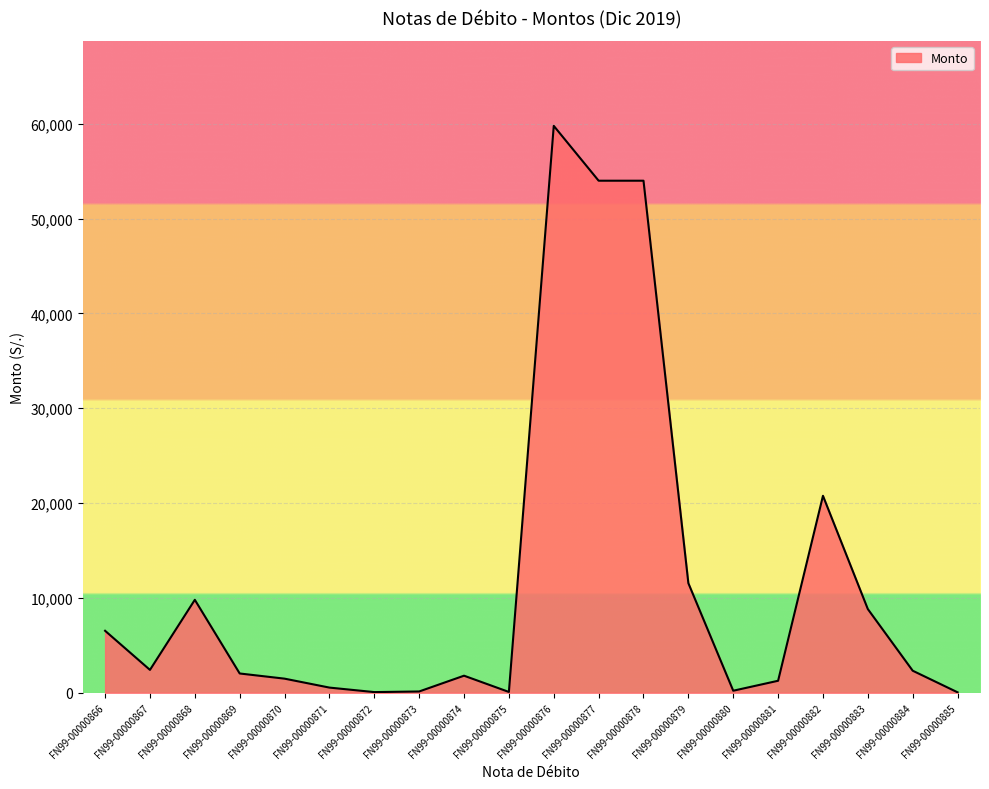

Is it true that the value at FN99-00000884 is 2319.8?

True